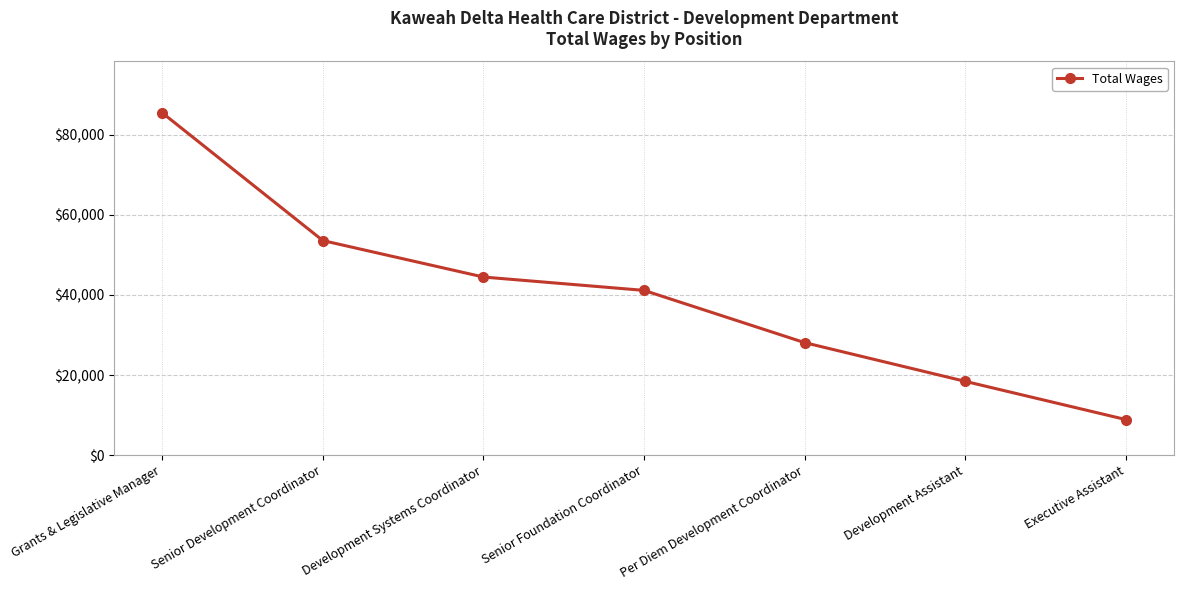

What is the change in value from Grants & Legislative Manager to Senior Foundation Coordinator?

-44322